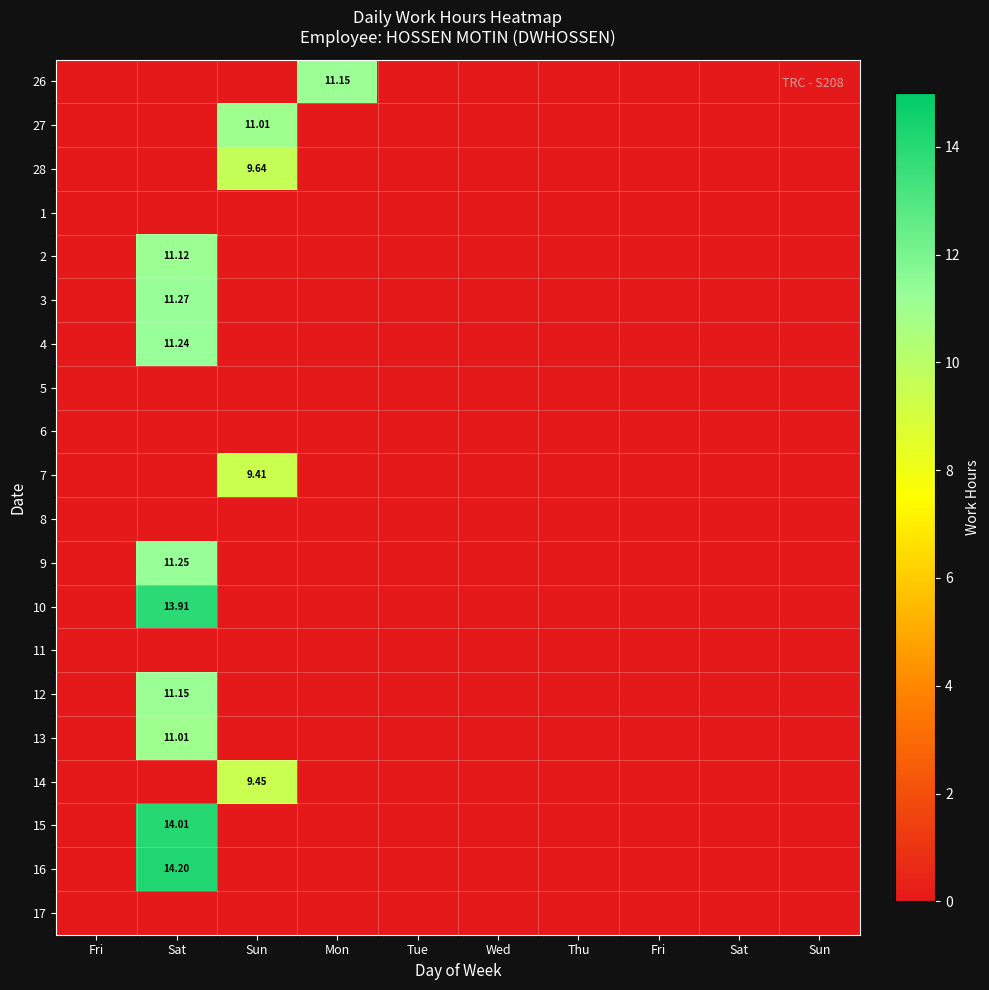

Which label corresponds to the largest value in the chart?

Sat